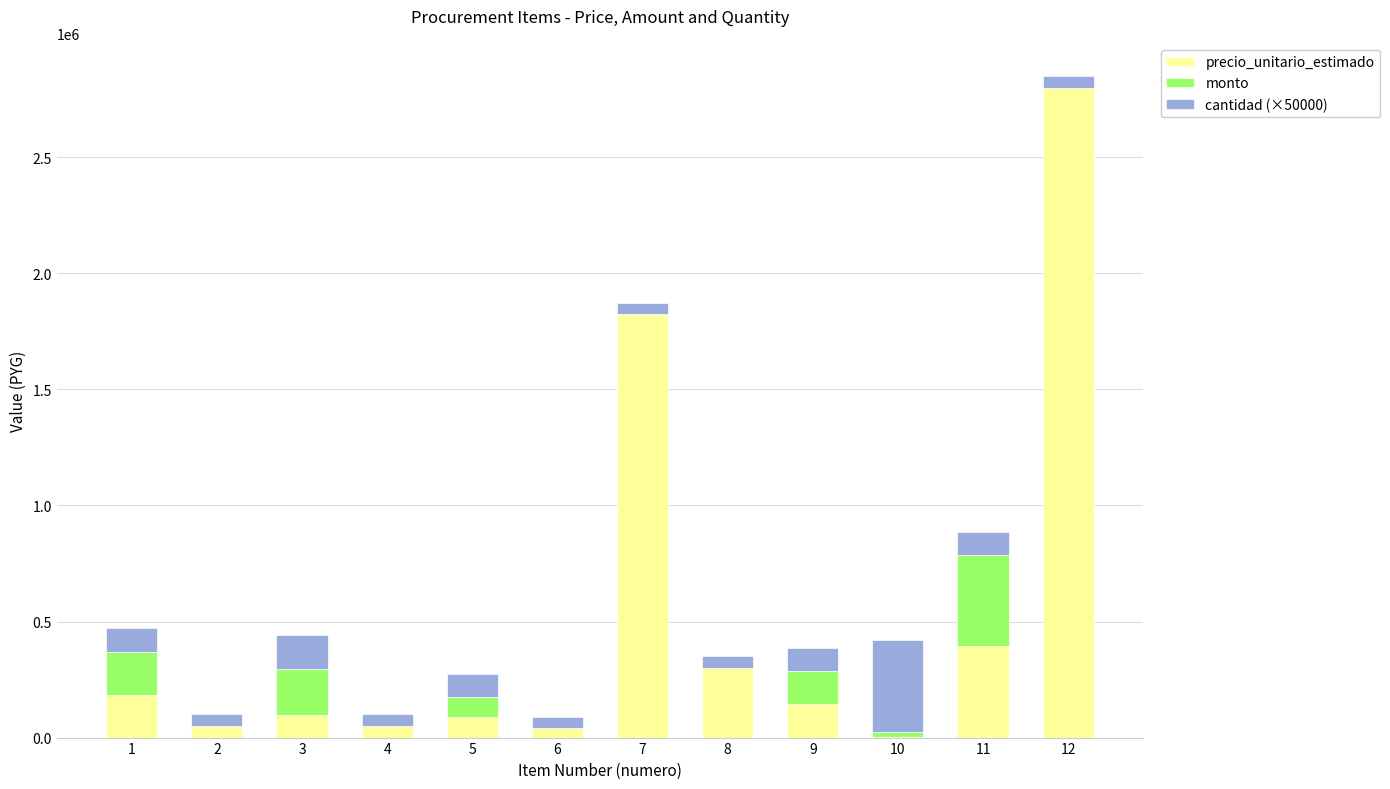

How many distinct data groups are displayed?

3